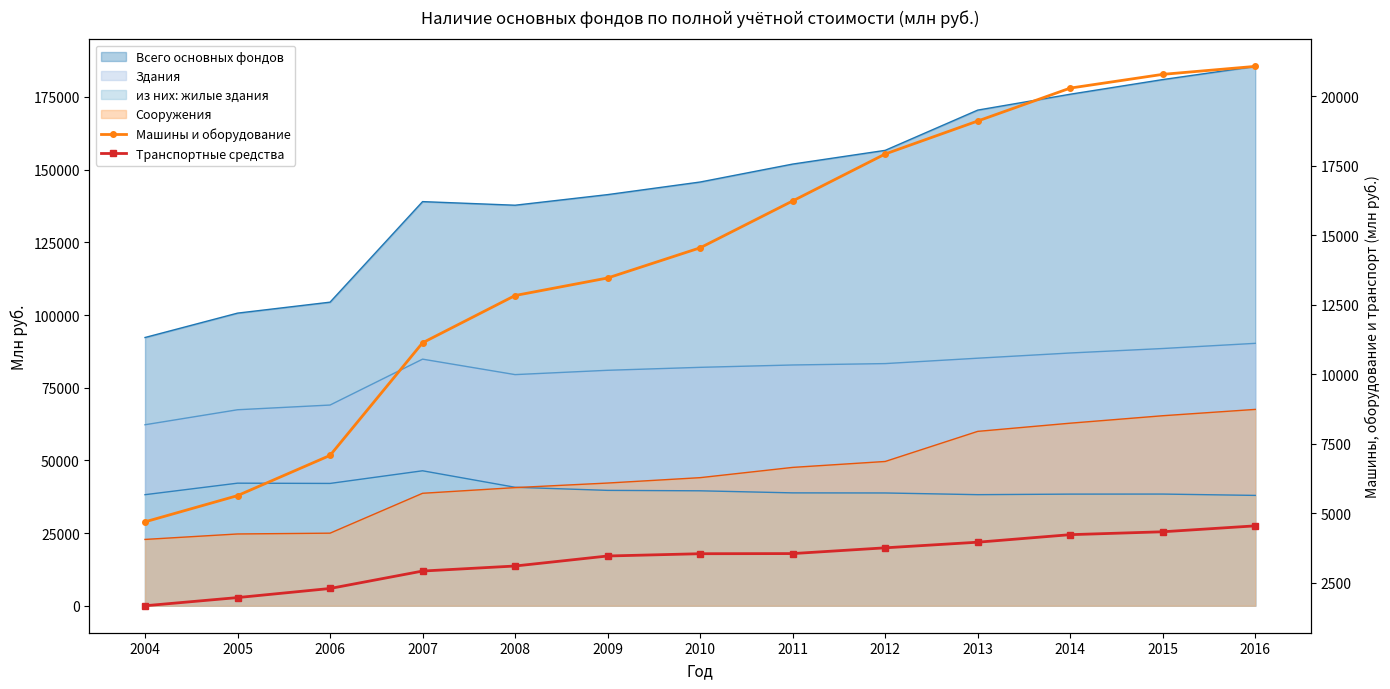

Which category has the lowest value in the Транспортные средства series?

2004